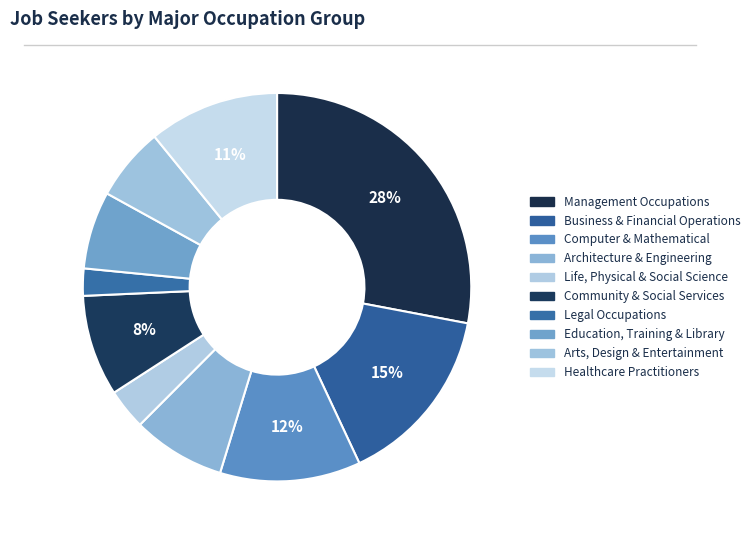

What percentage is NOT represented by Architecture & Engineering?

92.3%